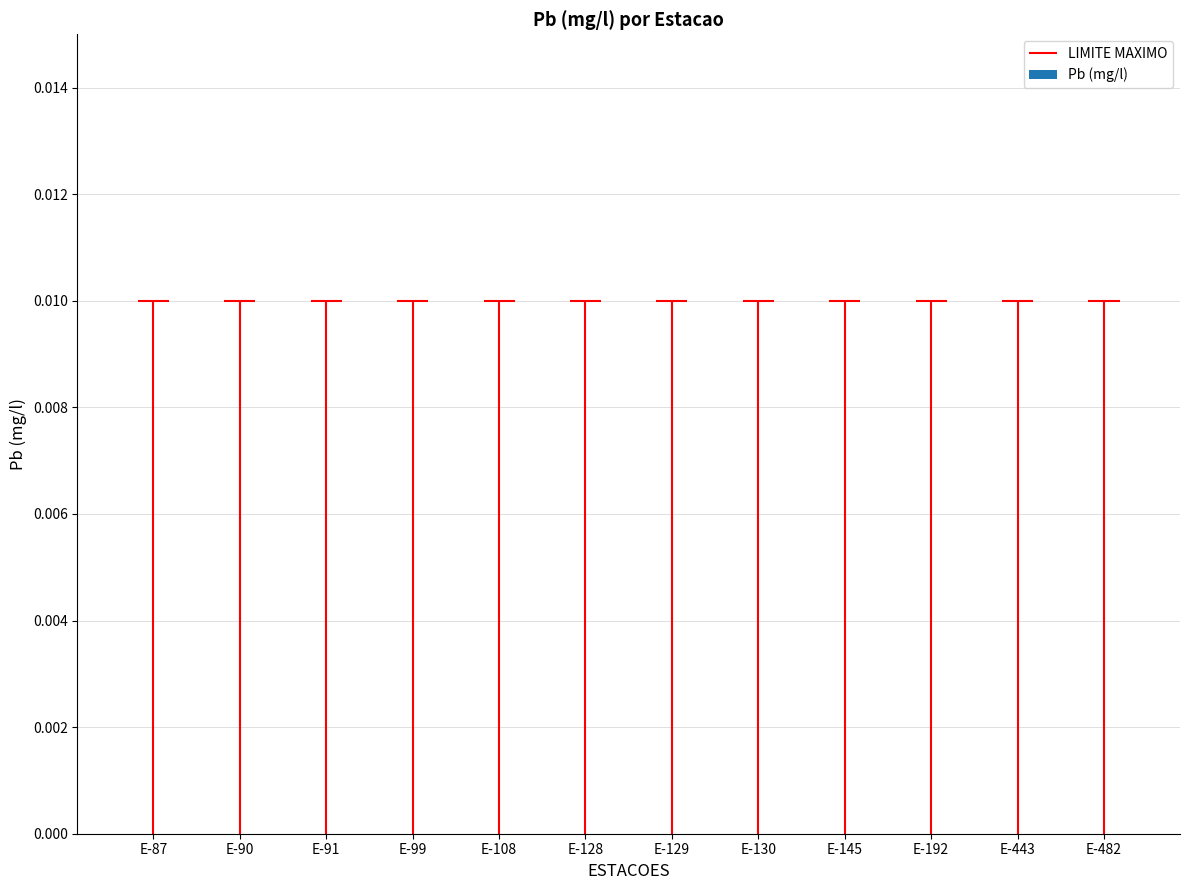

Reading left to right, transcribe all the data shown in this chart.

Pb (mg/l): E-87=0.0	E-90=0.0	E-91=0.0	E-99=0.0	E-108=0.0	E-128=0.0	E-129=0.0	E-130=0.0	E-145=0.0	E-192=0.0	E-443=0.0	E-482=0.0
LIMITE MAXIMO: E-87=0.0	E-90=0.0	E-91=0.0	E-99=0.0	E-108=0.0	E-128=0.0	E-129=0.0	E-130=0.0	E-145=0.0	E-192=0.0	E-443=0.0	E-482=0.0